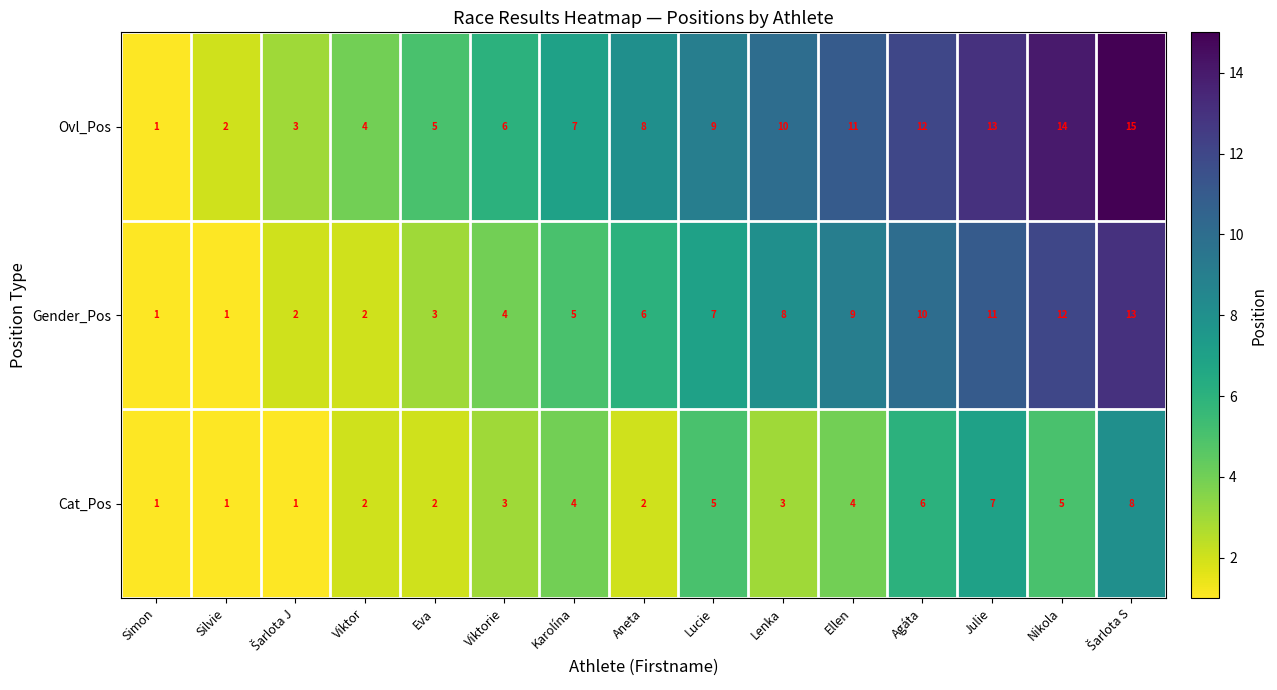

How many distinct data groups are displayed?

3